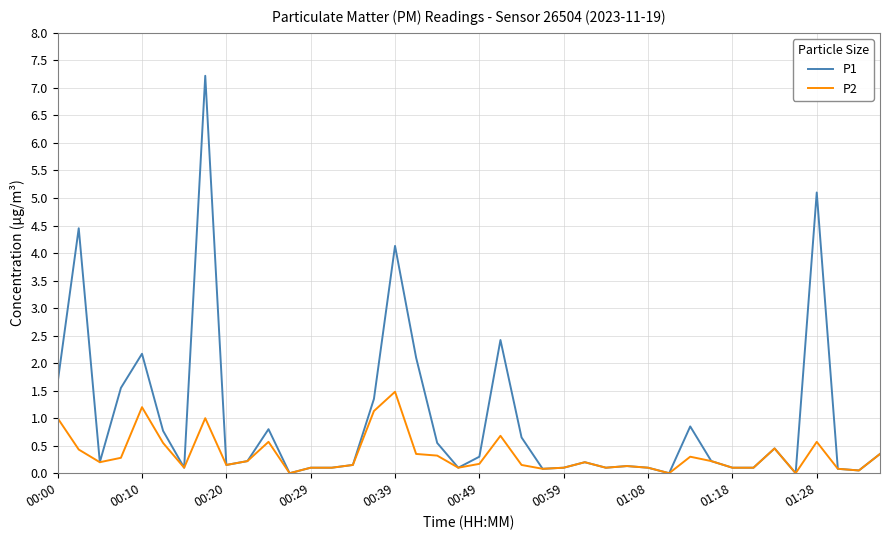

Rank the series by their maximum value, from highest to lowest.

P1, P2